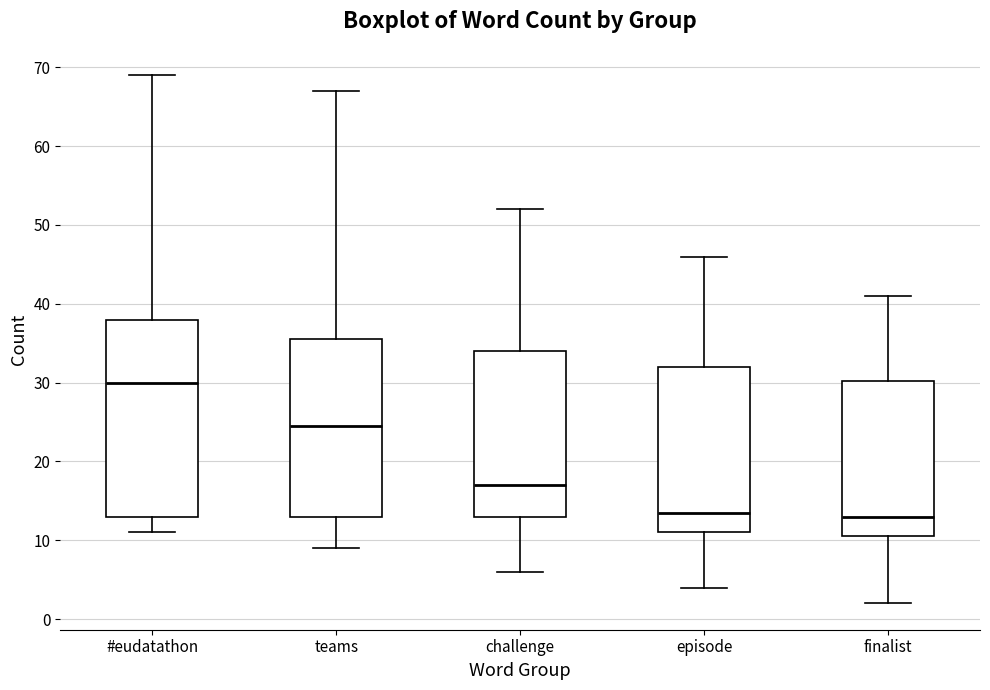

Reading left to right, transcribe this box plot: for each box, give where its median line is, the range the box spans, and where its two whiskers end, as read against the y-axis. The values are not printed on the chart, so give them approximately, as read against the axis.

#eudatathon: median 30, box 13 to 38, whiskers 11 to 69
teams: median 25, box 13 to 36, whiskers 9 to 67
challenge: median 17, box 13 to 34, whiskers 6 to 52
episode: median 14, box 11 to 32, whiskers 4 to 46
finalist: median 13, box 11 to 30, whiskers 2 to 41